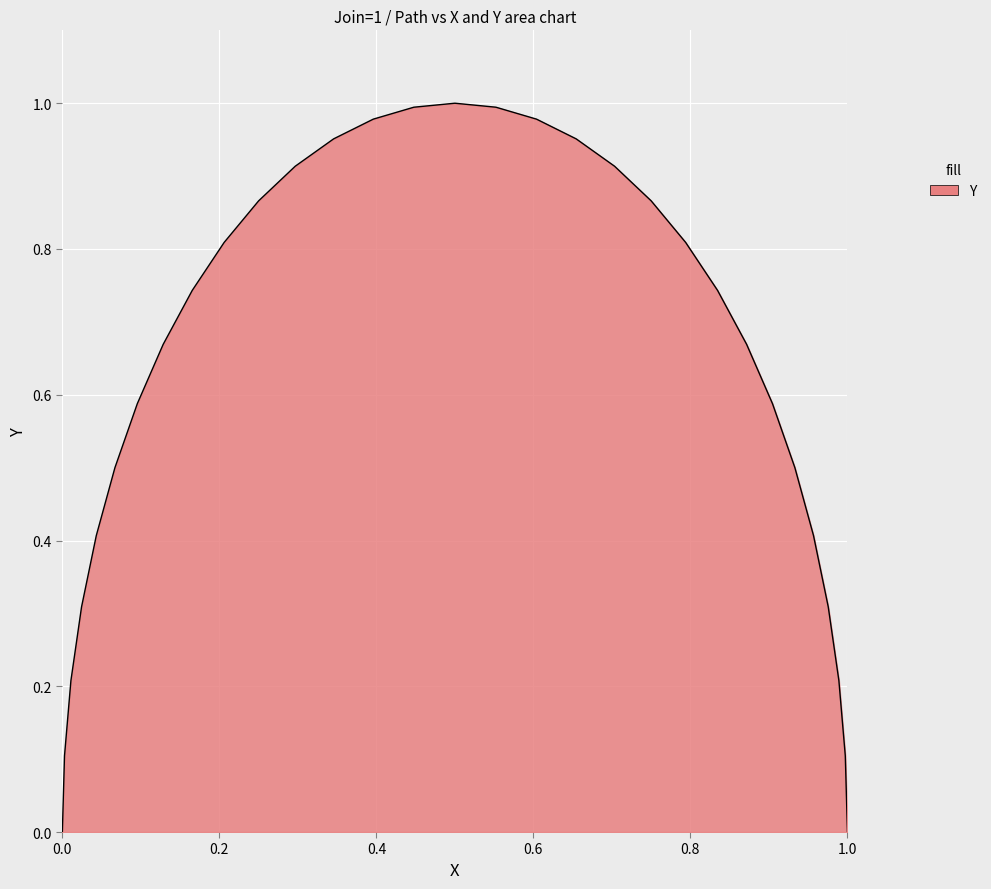

Does the chart have visible grid lines?

Yes